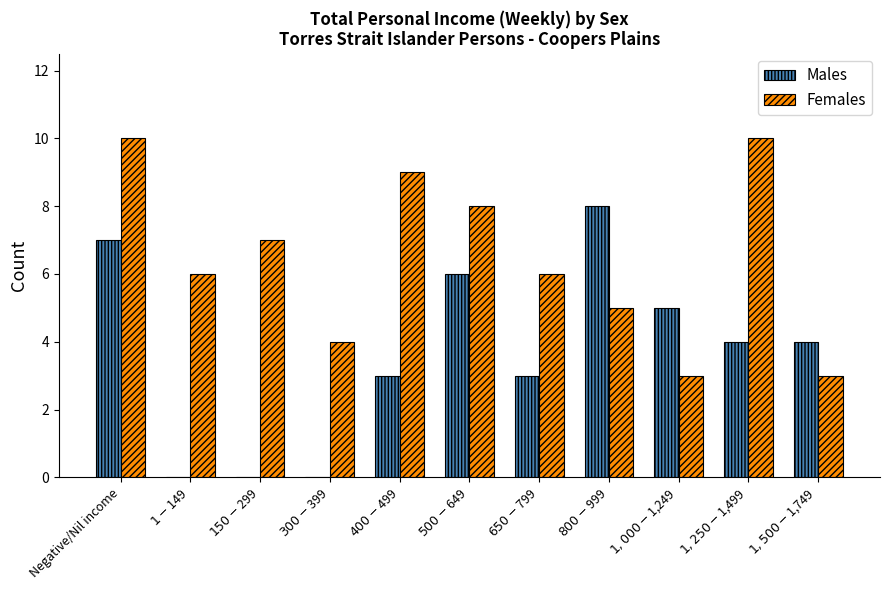

Are the bars horizontal?

No